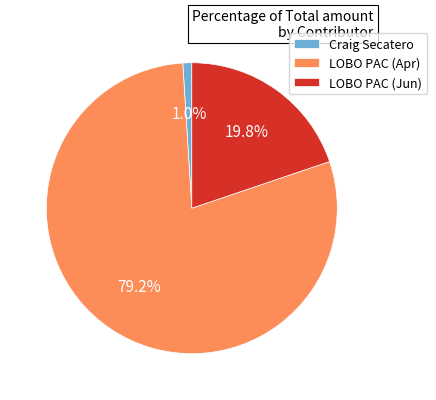

Which slice is the smallest?

Craig Secatero